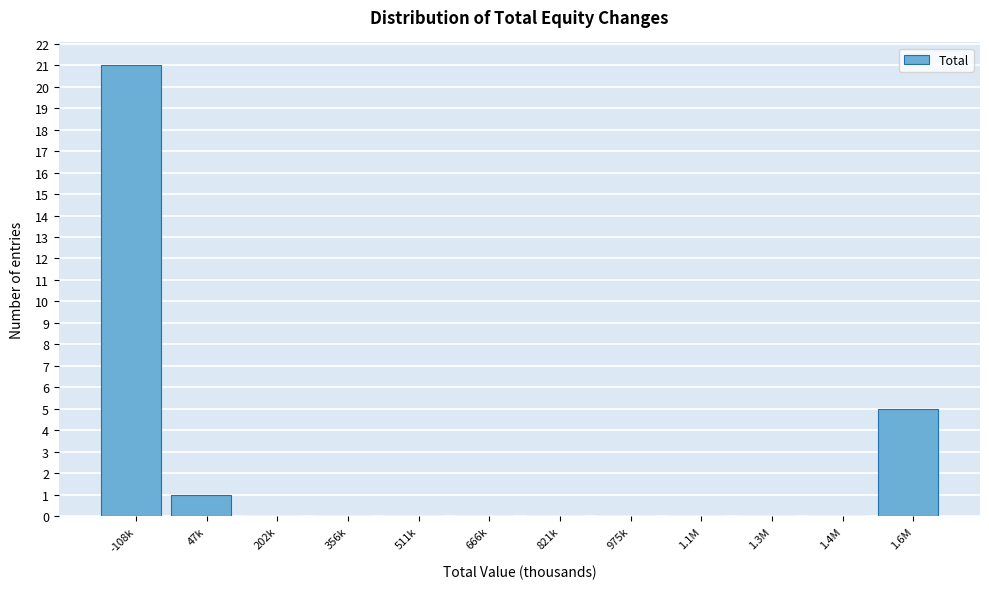

Reading right to left, transcribe all the data shown in this chart.

1.6M=5	1.4M=0	1.3M=0	1.1M=0	975k=0	821k=0	666k=0	511k=0	356k=0	202k=0	47k=1	-108k=21